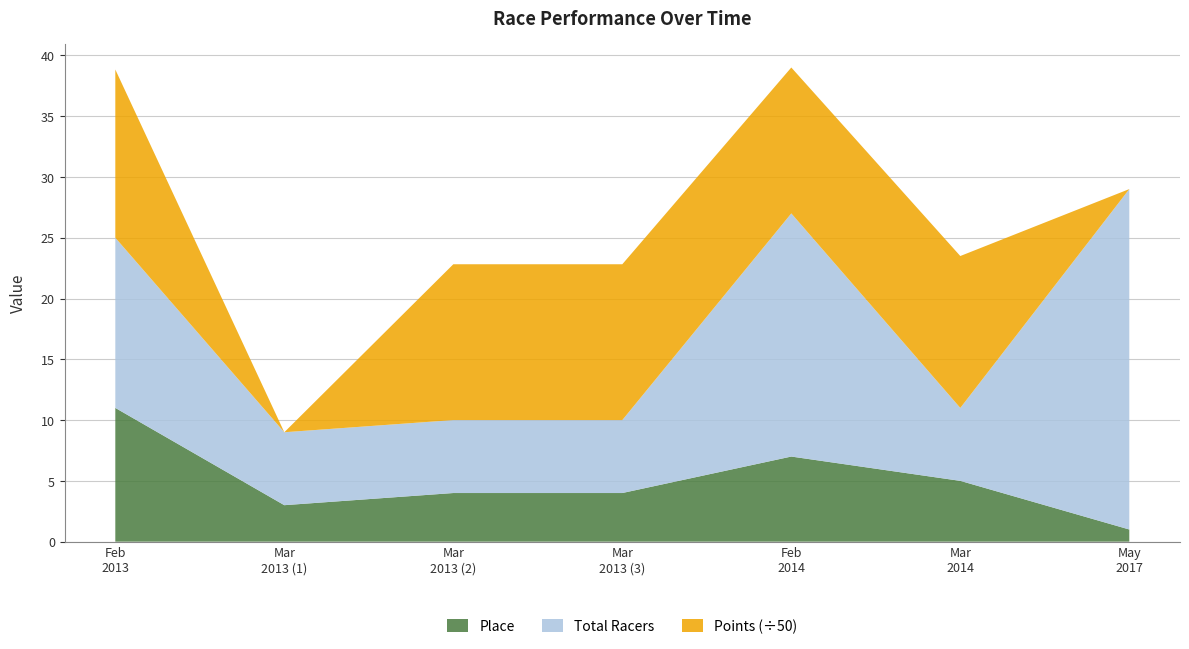

Reading right to left, list all the values displayed in this chart.

Place: 2017-05-21=1.0	2014-03-02=5.0	2014-02-23=7.0	2013-03-17=4.0	2013-03-16=4.0	2013-03-16=3.0	2013-02-16=11.0
Total Racers: 2017-05-21=28.0	2014-03-02=6.0	2014-02-23=20.0	2013-03-17=6.0	2013-03-16=6.0	2013-03-16=6.0	2013-02-16=14.0
Points: 2017-05-21=0.0	2014-03-02=624.7	2014-02-23=600.0	2013-03-17=640.8	2013-03-16=640.8	2013-03-16=0.0	2013-02-16=691.8